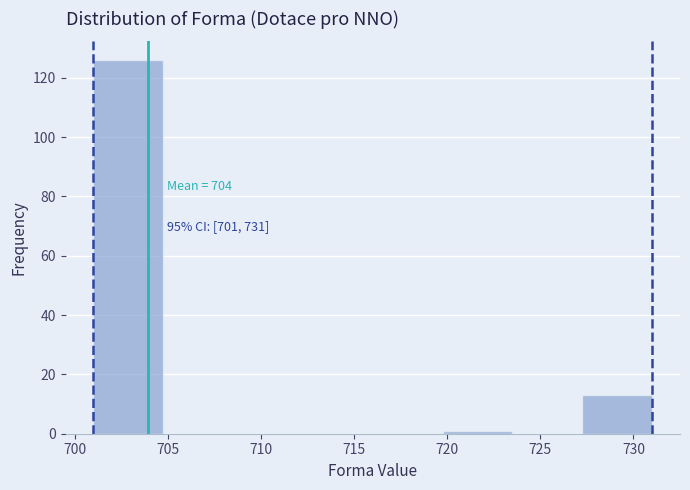

Over which range of the x-axis is the bar tallest?

701.00 to 704.75